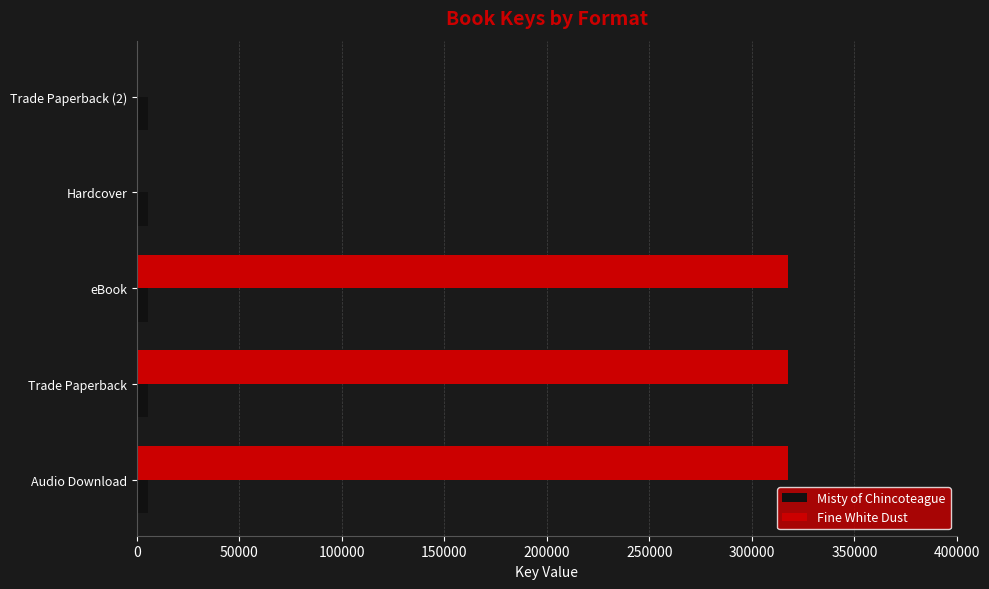

The value of Fine White Dust at eBook is 107268. True or false?

False